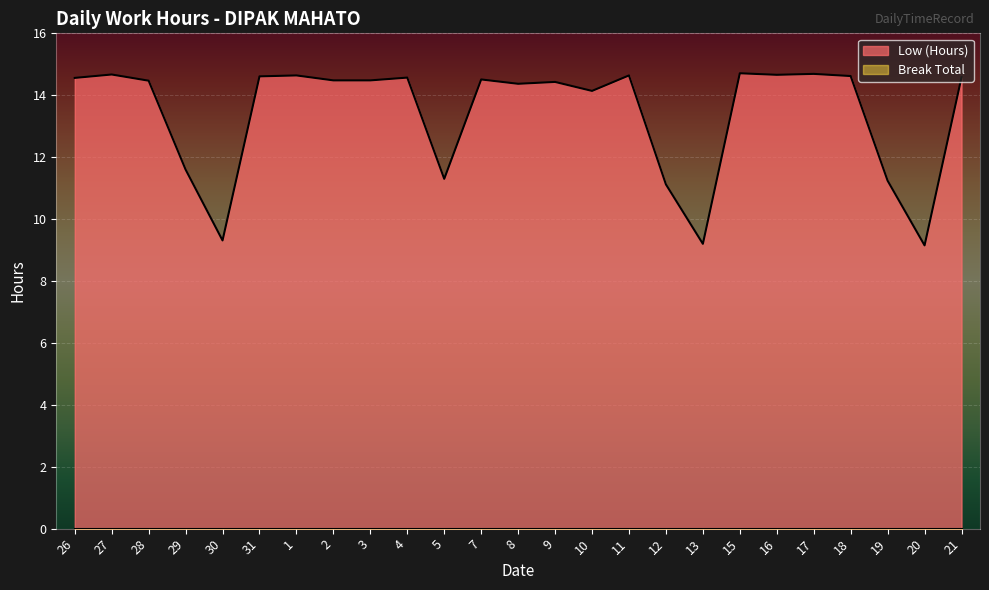

What position from the left is 27?

2